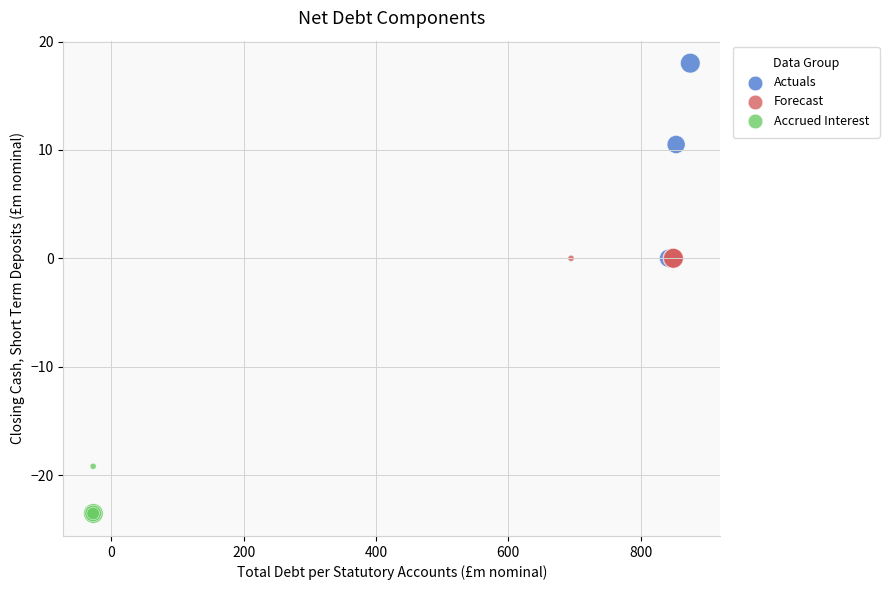

What are all the series names shown in the legend?

Actuals, Forecast, Accrued Interest